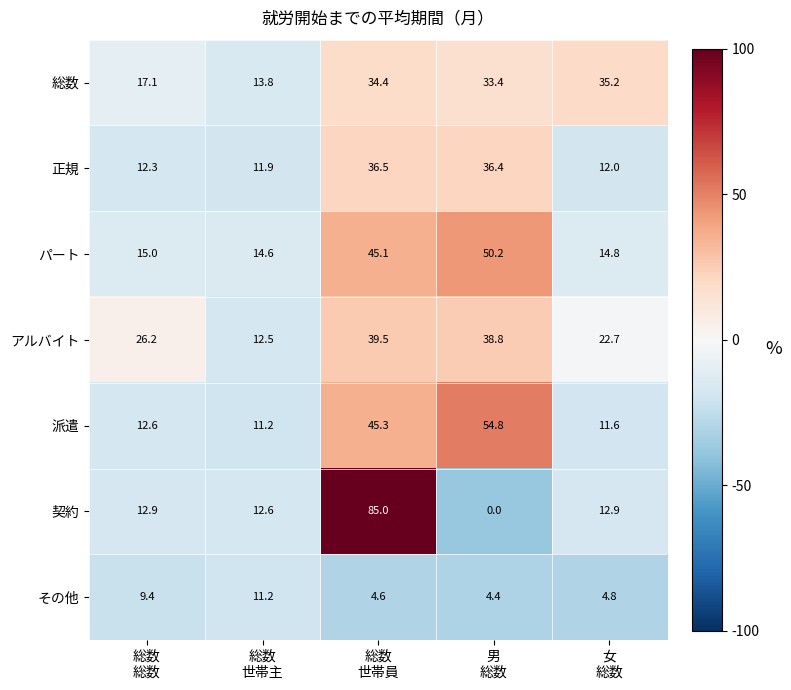

What is the sum of all パート values?

139.7